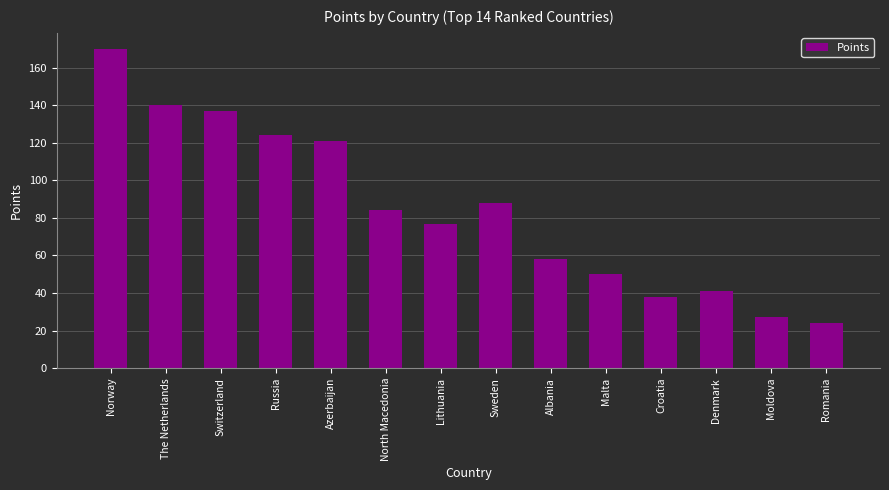

How many categories are shown in the chart?

14